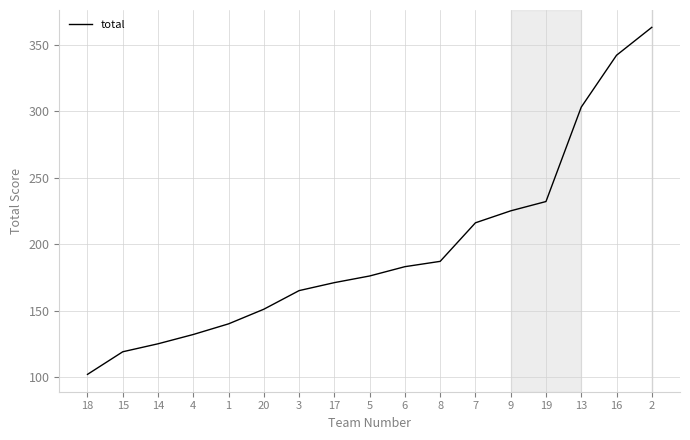

True or false: there are more than 0 points higher than both neighbors.

False